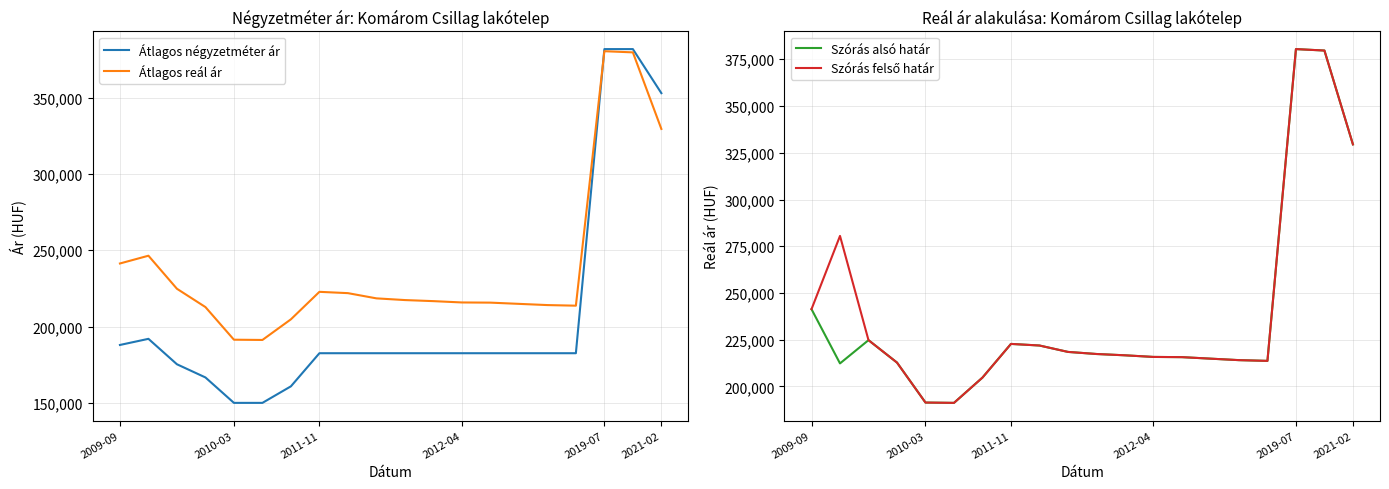

At how many categories does at least one series exceed 303918?

3